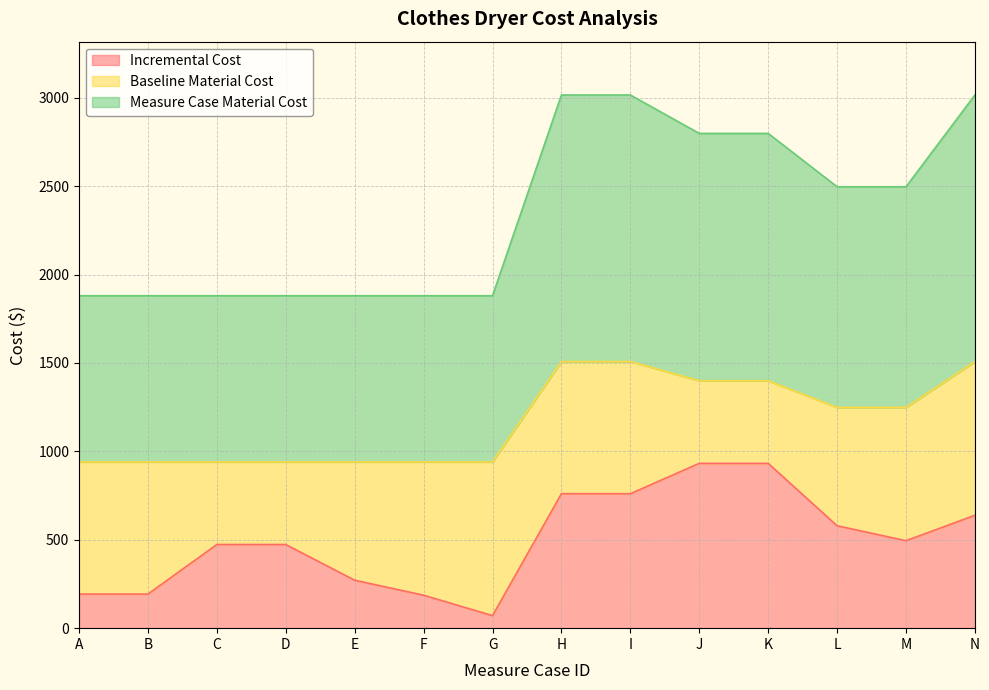

Which series has the widest spread of values?

Incremental Cost